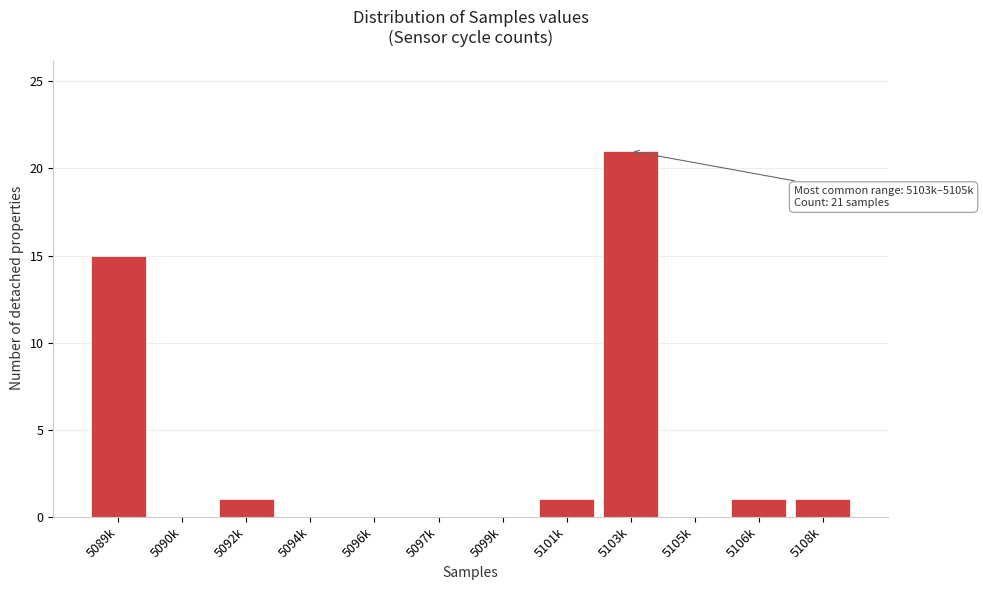

Reading left to right, what are all the values shown in this chart?

5089k=15	5090k=0	5092k=1	5094k=0	5096k=0	5097k=0	5099k=0	5101k=1	5103k=21	5105k=0	5106k=1	5108k=1